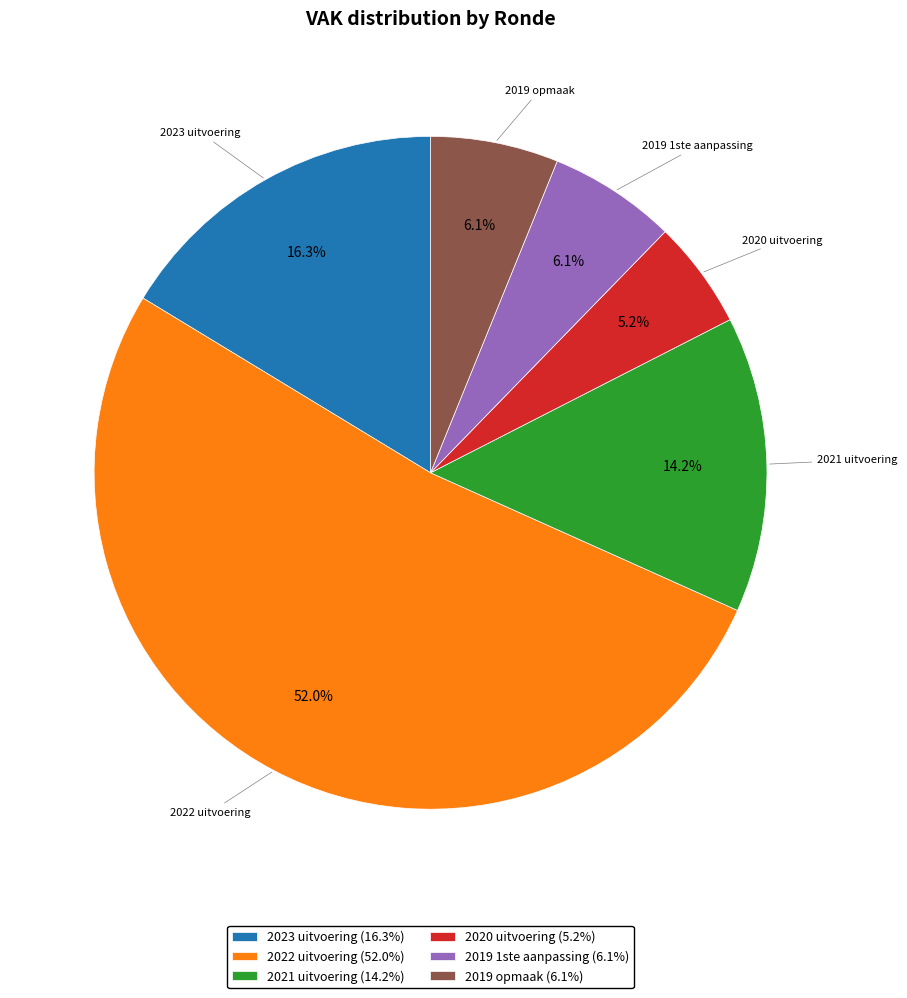

Which has a higher value, 2019 opmaak or 2020 uitvoering?

2019 opmaak